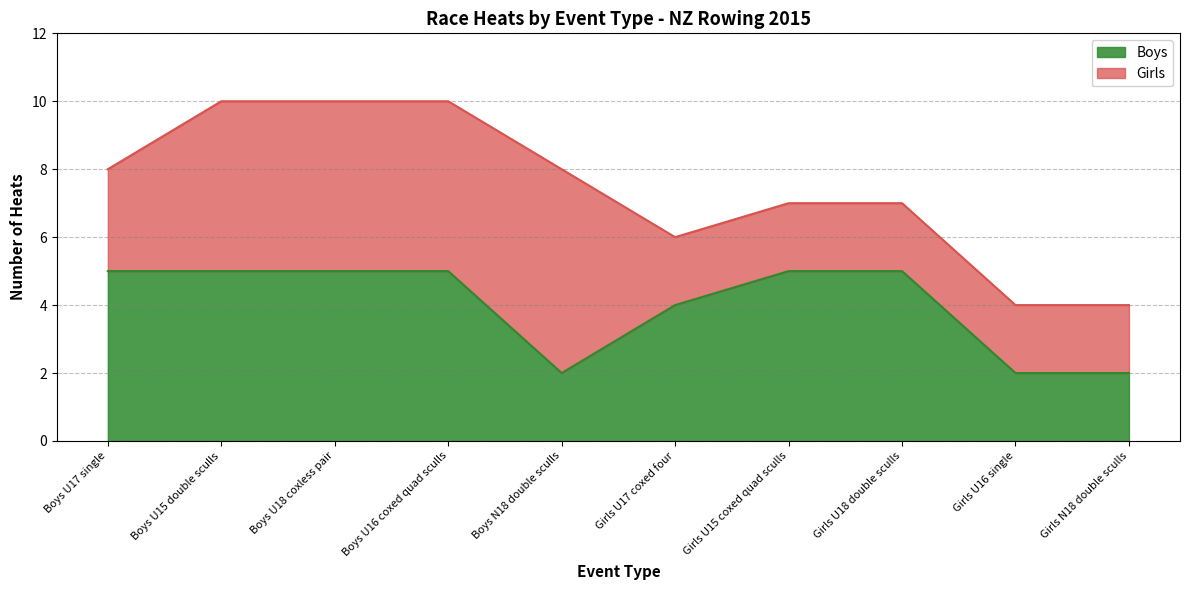

What is the maximum value for Boys?

5